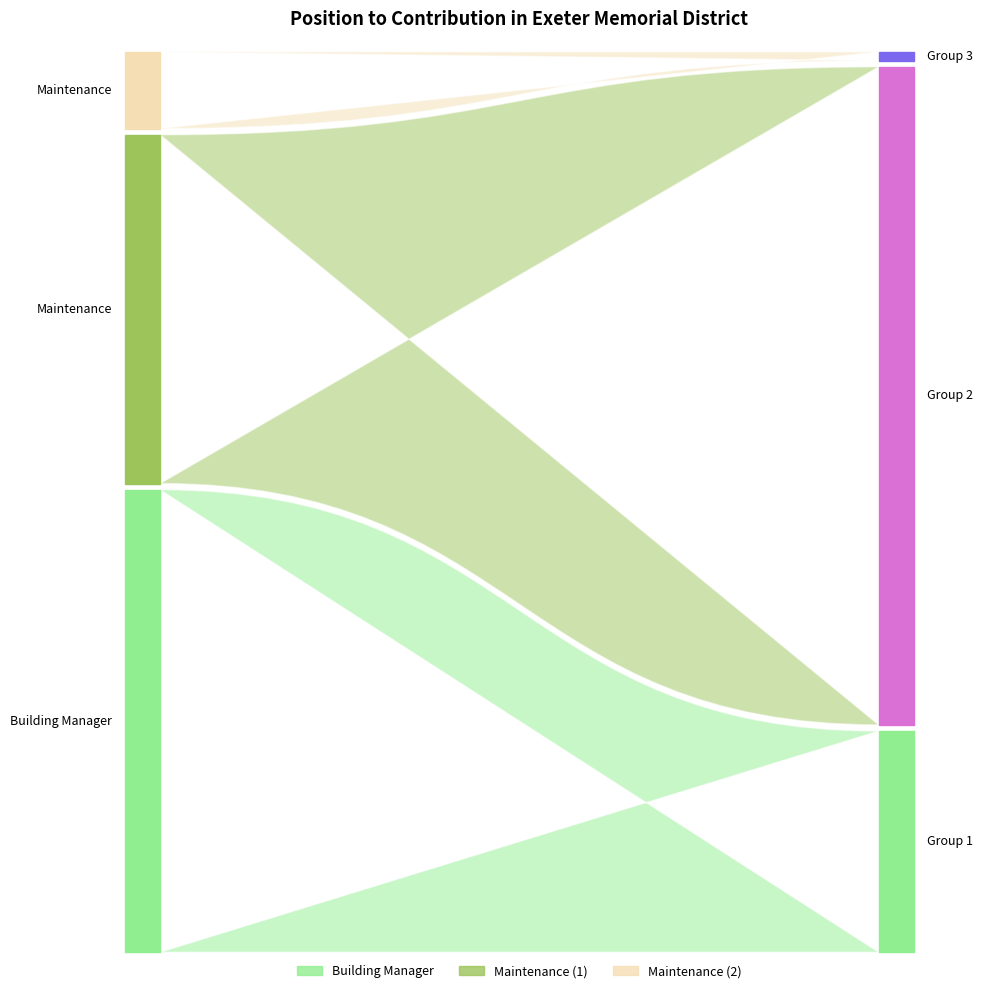

Reading left to right, list all the values displayed in this chart.

Total Wages: Building Manager=39463	Maintenance=29763	Maintenance=6541
Total Retirement & Health Contribution: Building Manager=3730	Maintenance=11095	Maintenance=0